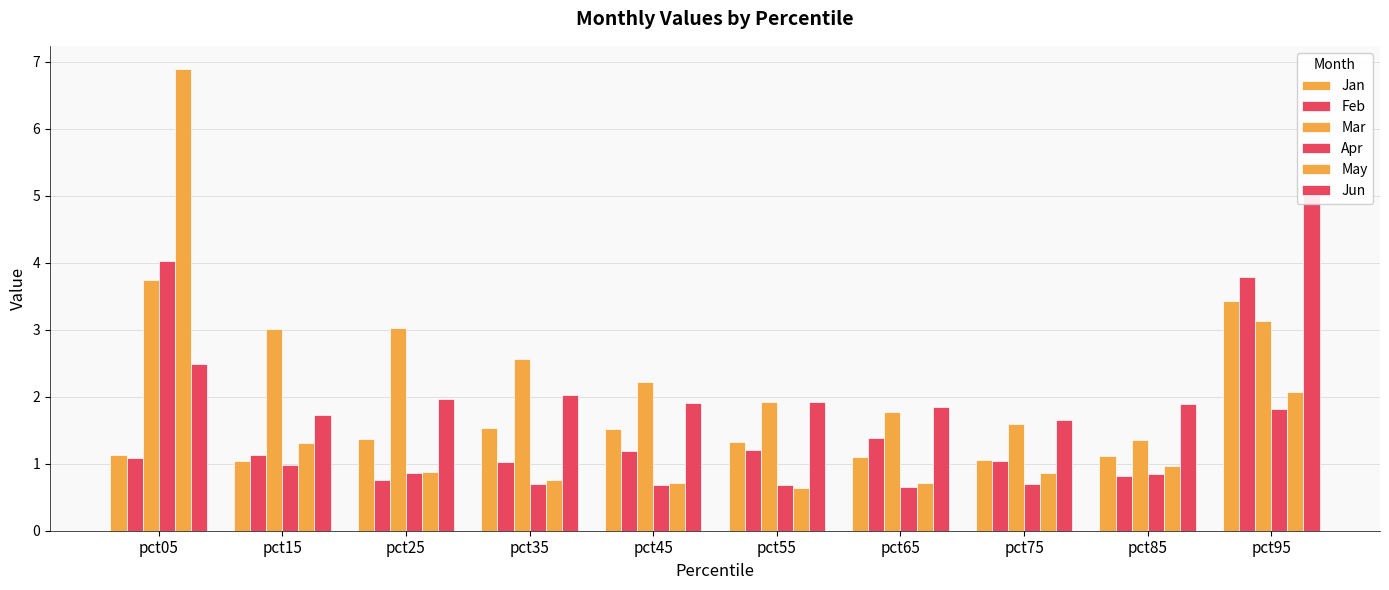

Reading left to right, extract all data points from this chart.

Jan: 1.1	1.0	1.4	1.5	1.5	1.3	1.1	1.1	1.1	3.4
Feb: 1.1	1.1	0.8	1.0	1.2	1.2	1.4	1.0	0.8	3.8
Mar: 3.7	3.0	3.0	2.6	2.2	1.9	1.8	1.6	1.4	3.1
Apr: 4.0	1.0	0.9	0.7	0.7	0.7	0.6	0.7	0.8	1.8
May: 6.9	1.3	0.9	0.8	0.7	0.6	0.7	0.9	1.0	2.1
Jun: 2.5	1.7	2.0	2.0	1.9	1.9	1.8	1.7	1.9	5.1